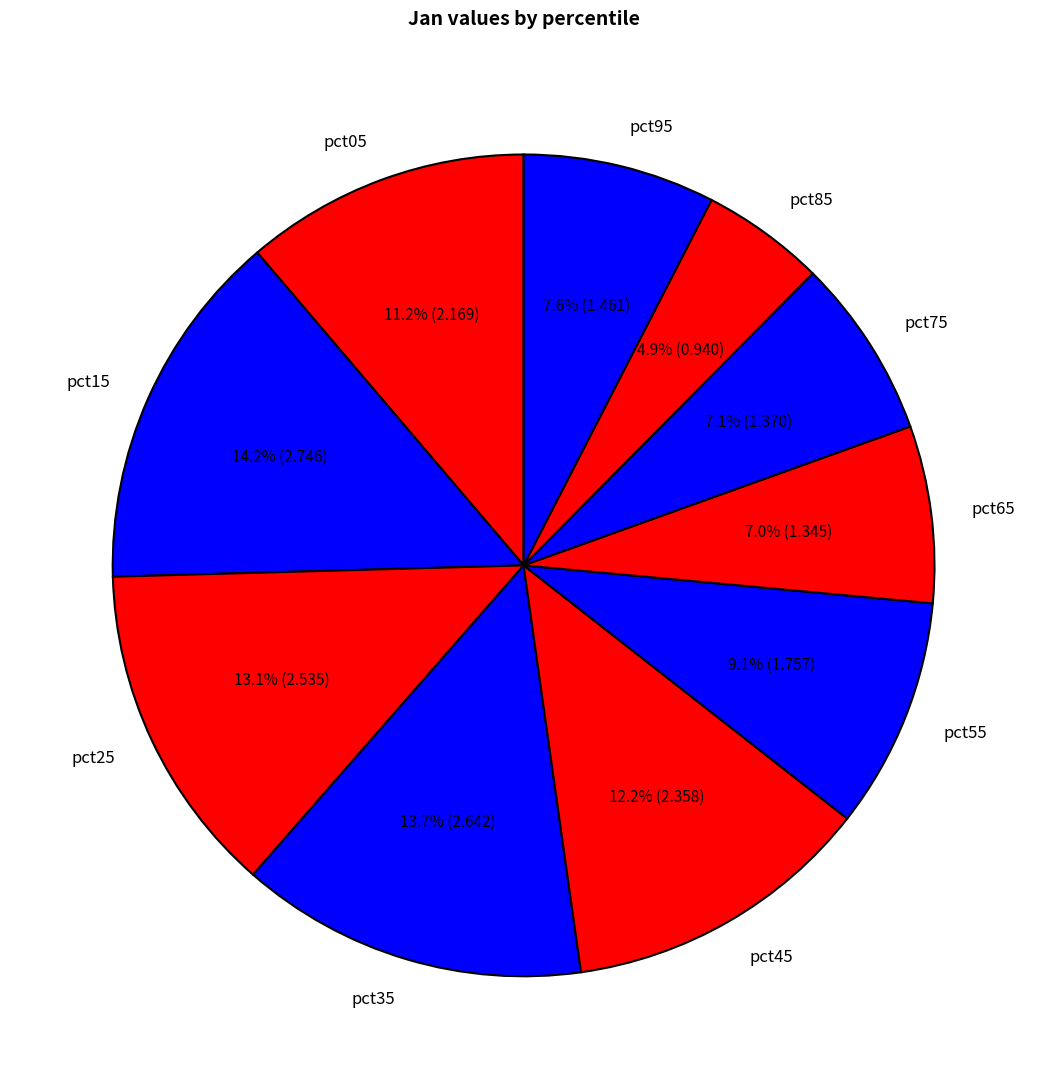

Does pct05 account for over 50% of the chart?

No